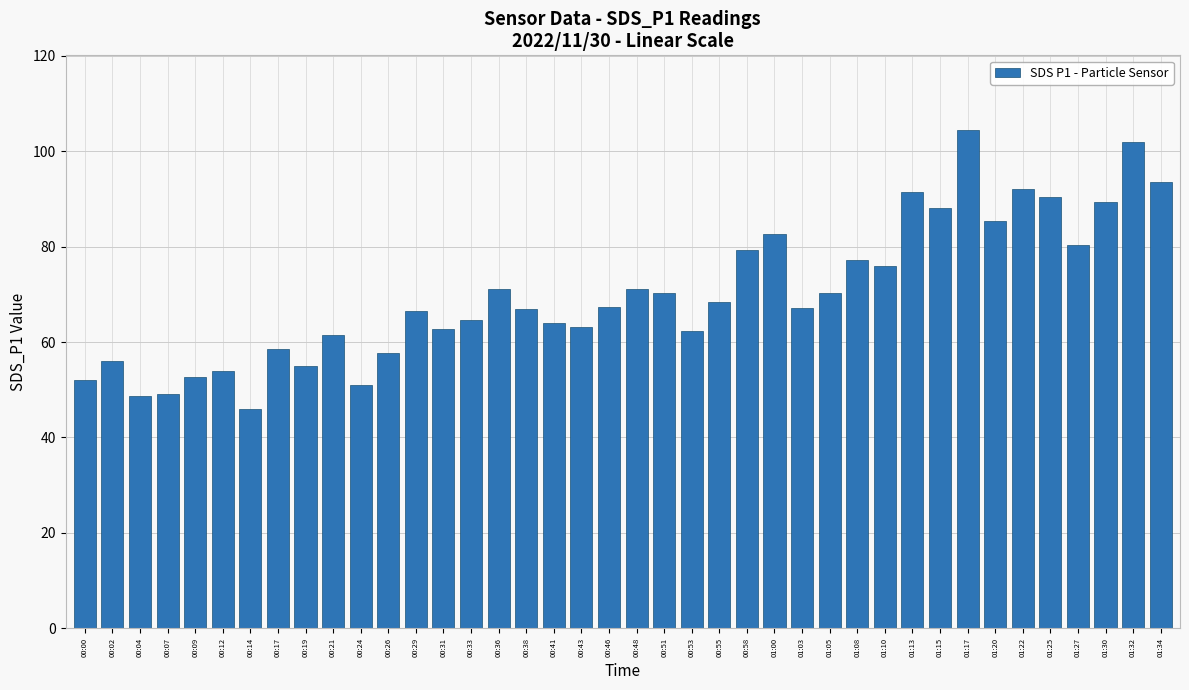

Read the value at 00:09.

52.6